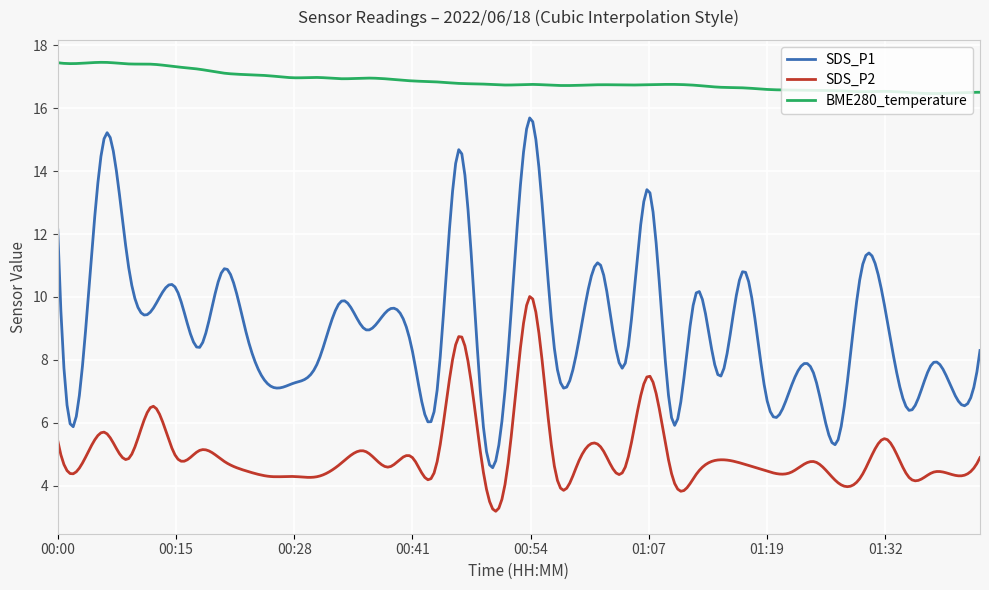

List the series in order of their overall mean, lowest first.

SDS_P2, SDS_P1, BME280_temperature